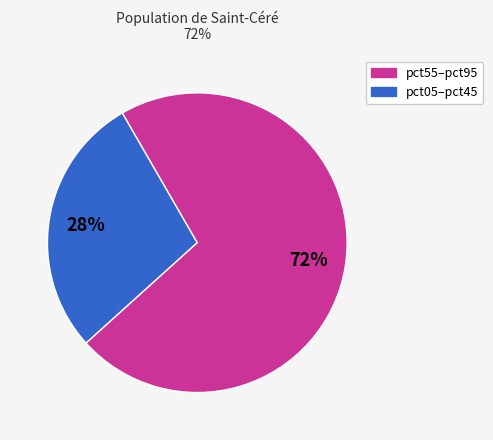

To the nearest percent, what is the average slice percentage?

50%